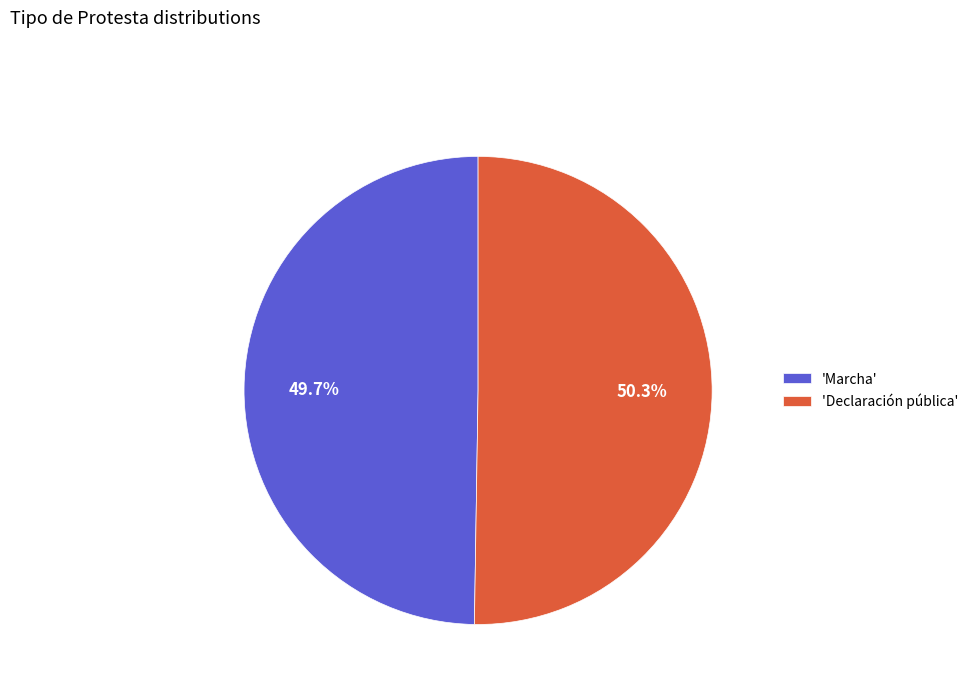

How many slices are in this pie chart?

2